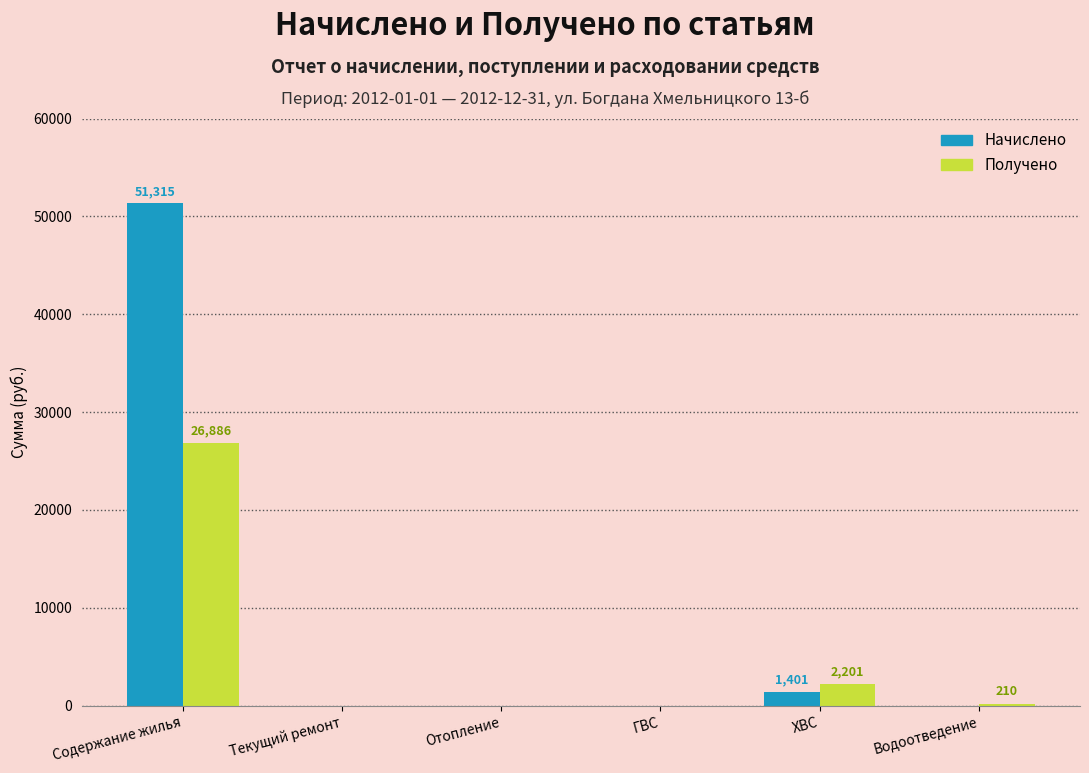

What is the sum of the Получено values at Содержание жилья and Текущий ремонт?

26885.5